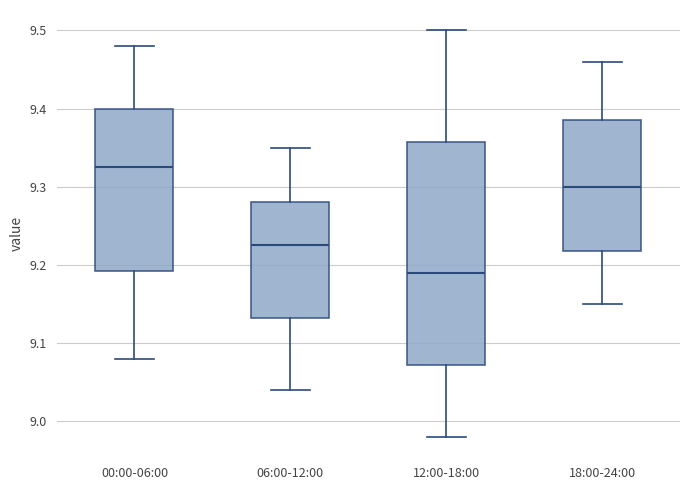

Which box's median line is the highest?

00:00-06:00